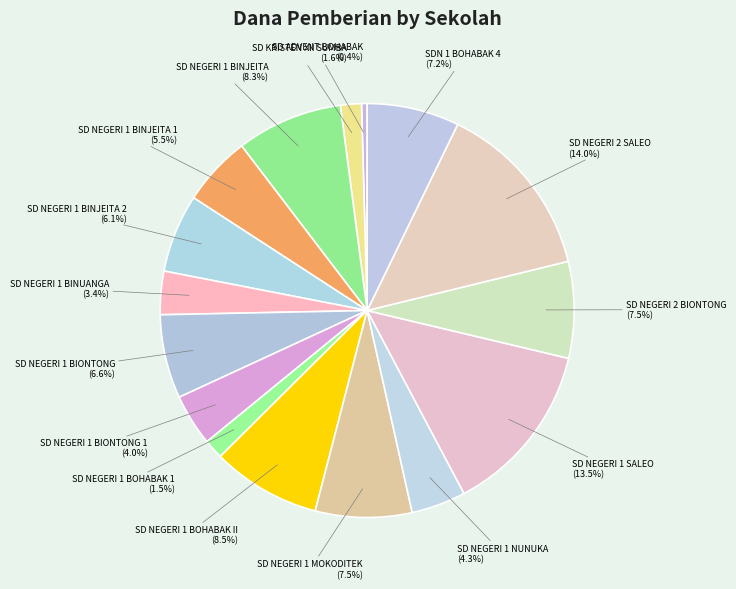

Approximately how many times larger is the value at SD NEGERI 2 SALEO compared to SD NEGERI 1 BINJEITA 2?

2.3